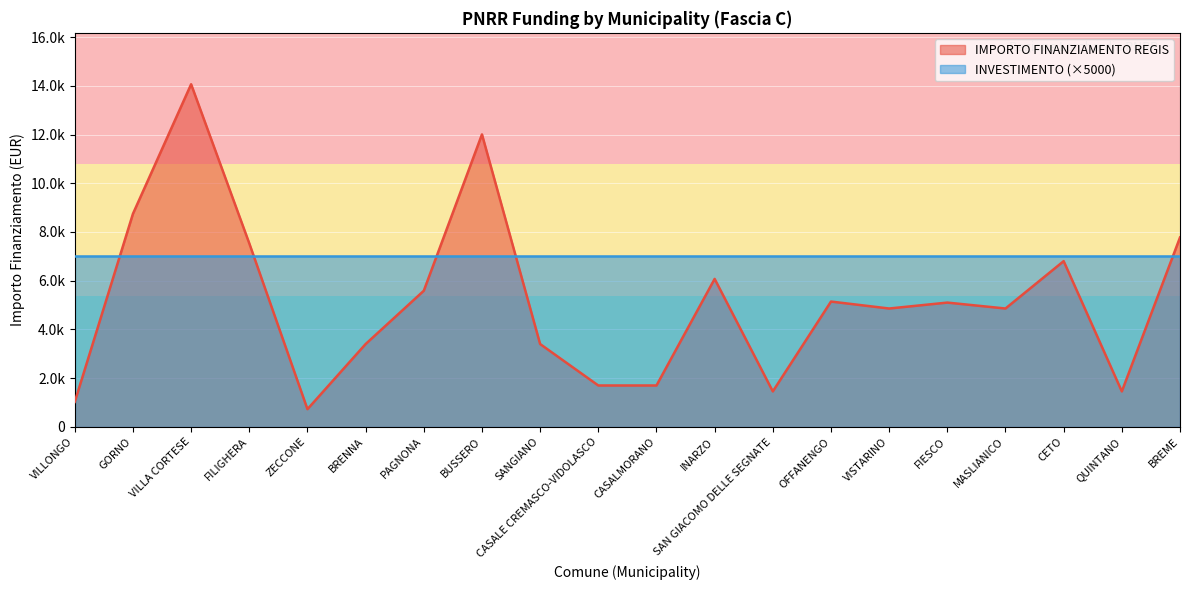

How many lines are shown in the chart?

1